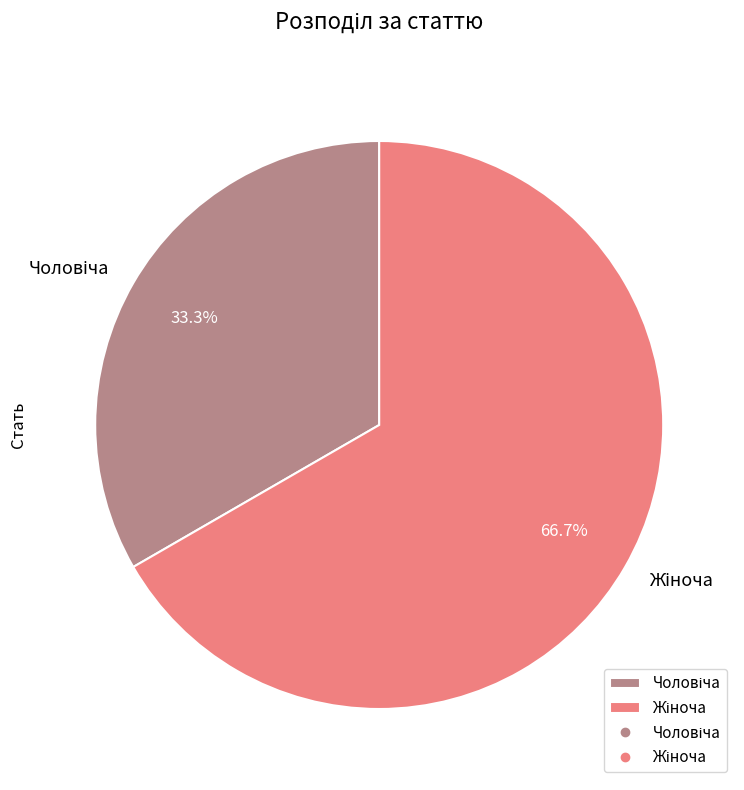

Is there a majority slice in this chart?

Yes